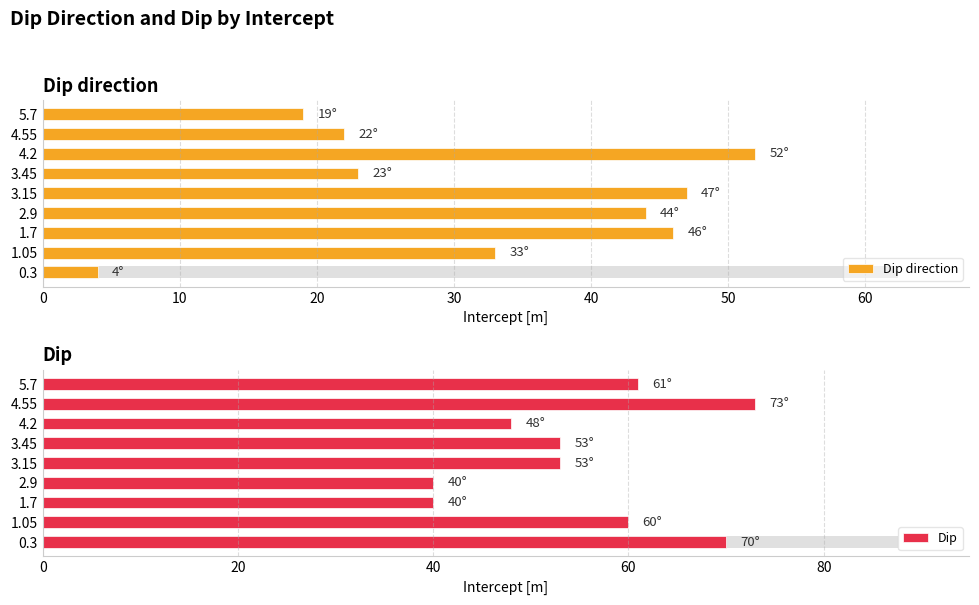

Which series has the widest spread of values?

Dip direction